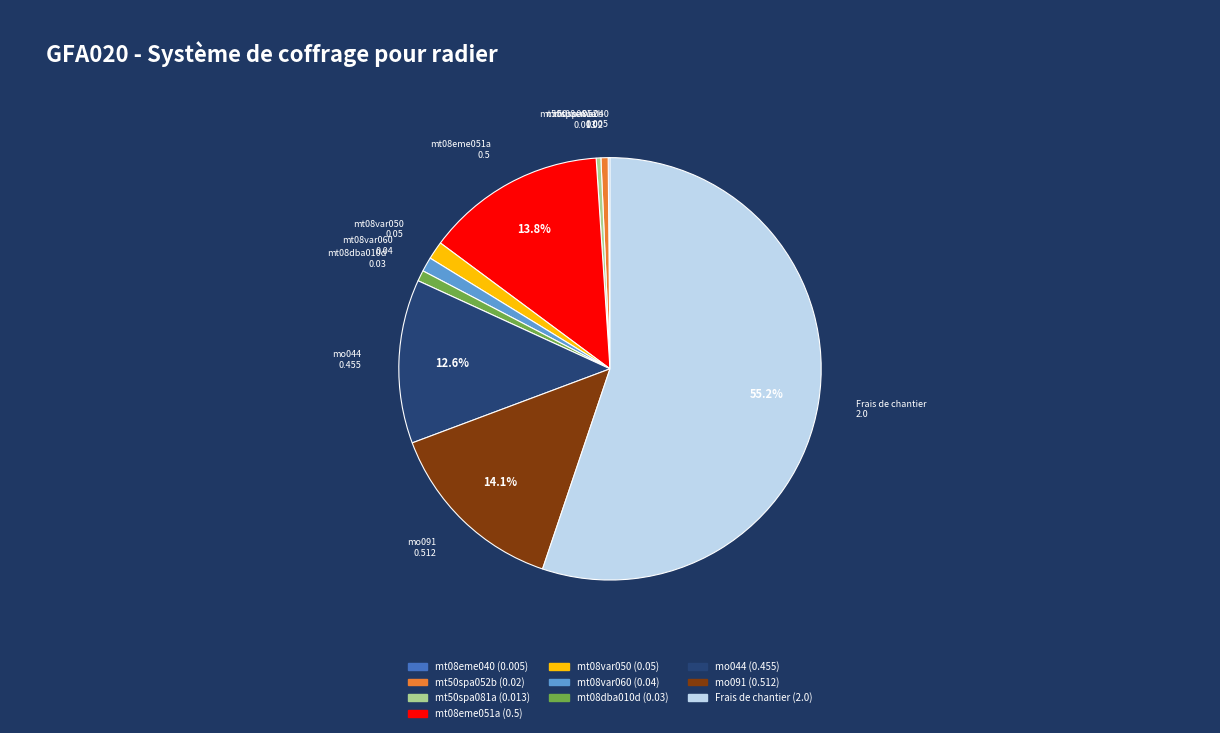

What is the largest slice in the pie chart?

Frais de chantier